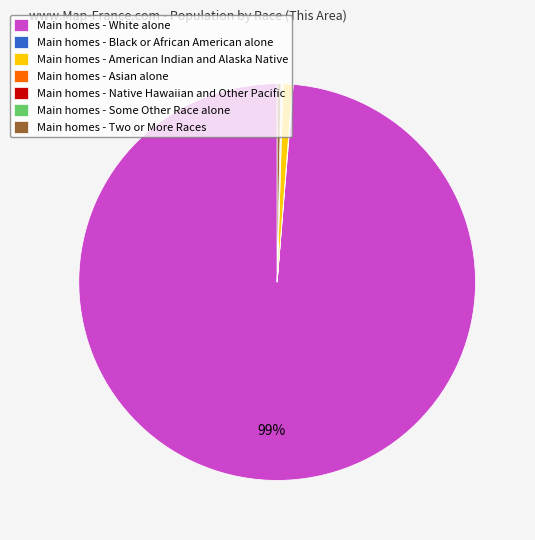

Is there any slice that represents more than half of the pie?

Yes